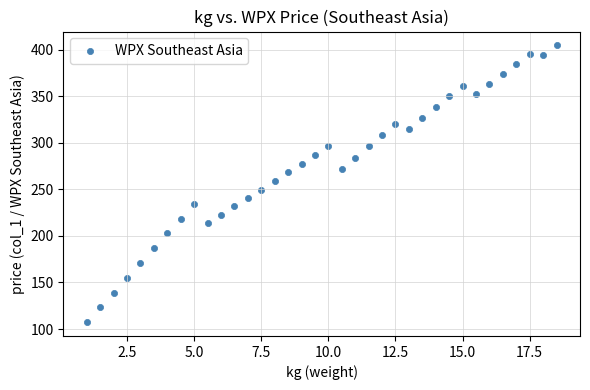

What is the range of Y values (max minus min)?

297.0